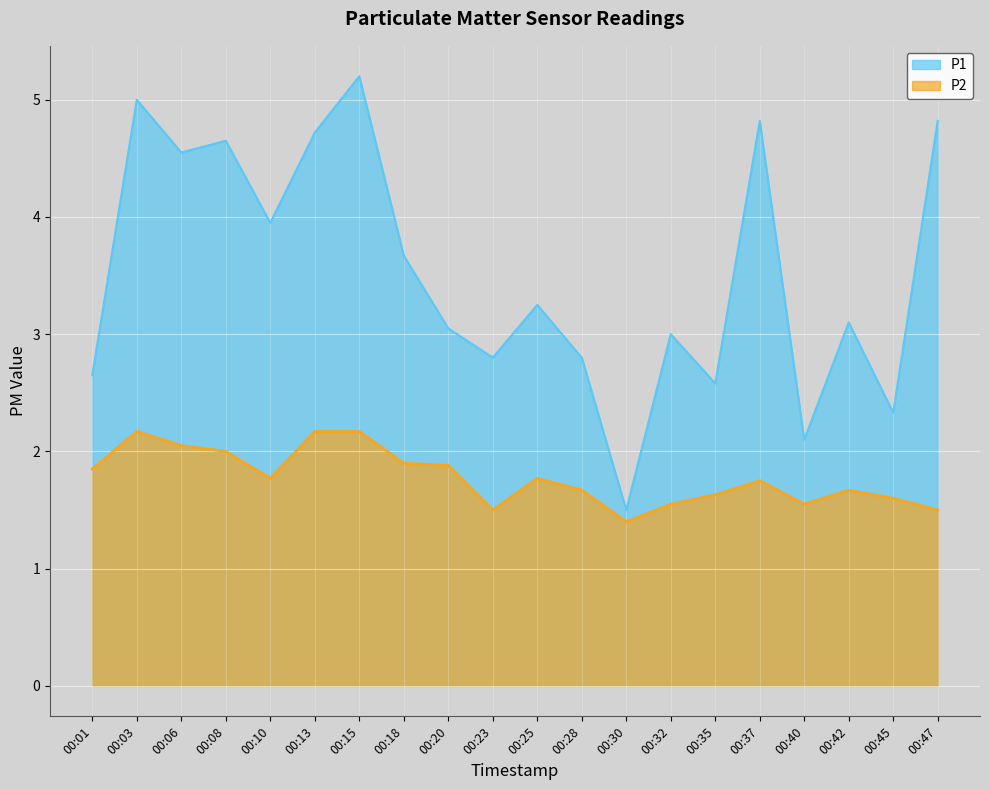

Reading left to right, extract all data points from this chart.

P1: 00:01=2.6	00:03=5.0	00:06=4.5	00:08=4.7	00:10=4.0	00:13=4.7	00:15=5.2	00:18=3.7	00:20=3.0	00:23=2.8	00:25=3.2	00:28=2.8	00:30=1.5	00:32=3.0	00:35=2.6	00:37=4.8	00:40=2.1	00:42=3.1	00:45=2.3	00:47=4.8
P2: 00:01=1.9	00:03=2.2	00:06=2.0	00:08=2.0	00:10=1.8	00:13=2.2	00:15=2.2	00:18=1.9	00:20=1.9	00:23=1.5	00:25=1.8	00:28=1.7	00:30=1.4	00:32=1.6	00:35=1.6	00:37=1.8	00:40=1.6	00:42=1.7	00:45=1.6	00:47=1.5